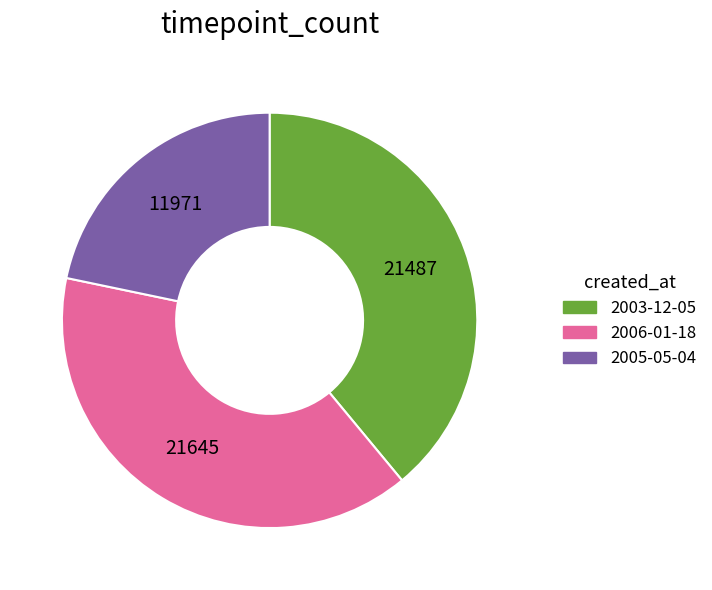

Between 2005-05-04 and 2006-01-18, which is larger?

2006-01-18